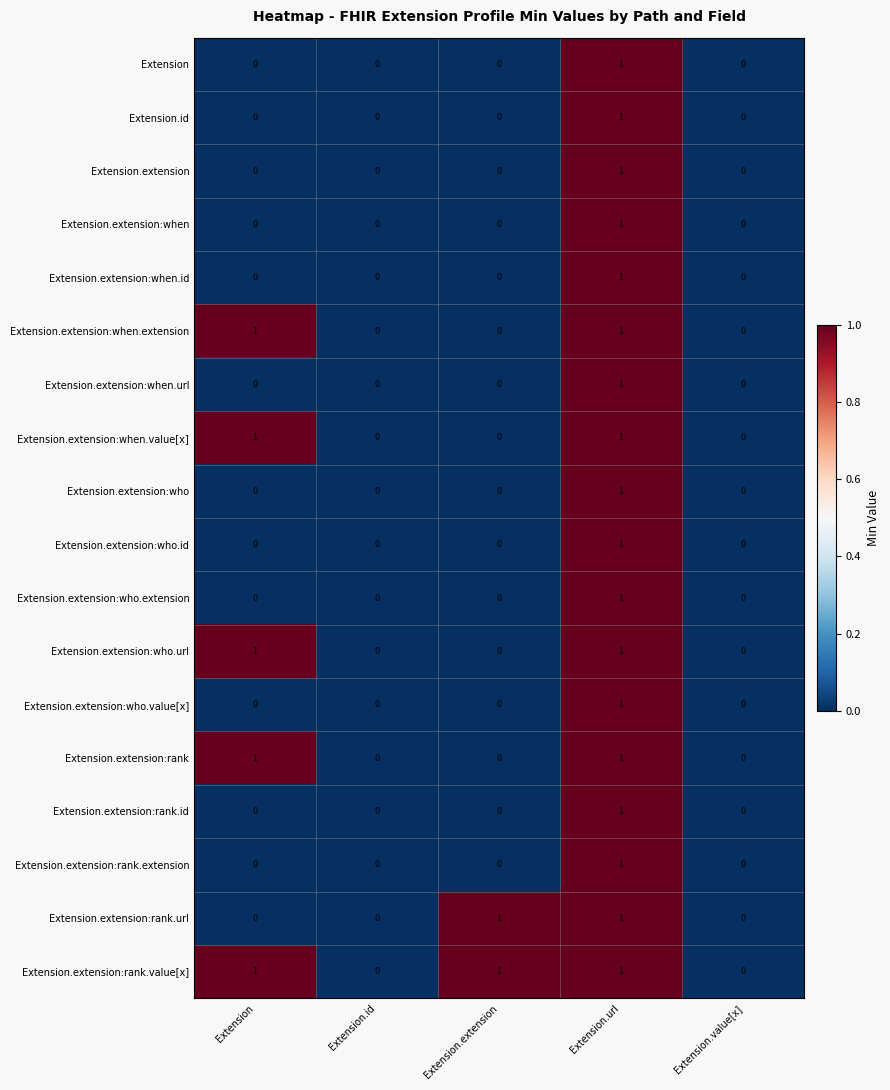

How many Extension.extension:who.extension values are between 0 and 1?

5